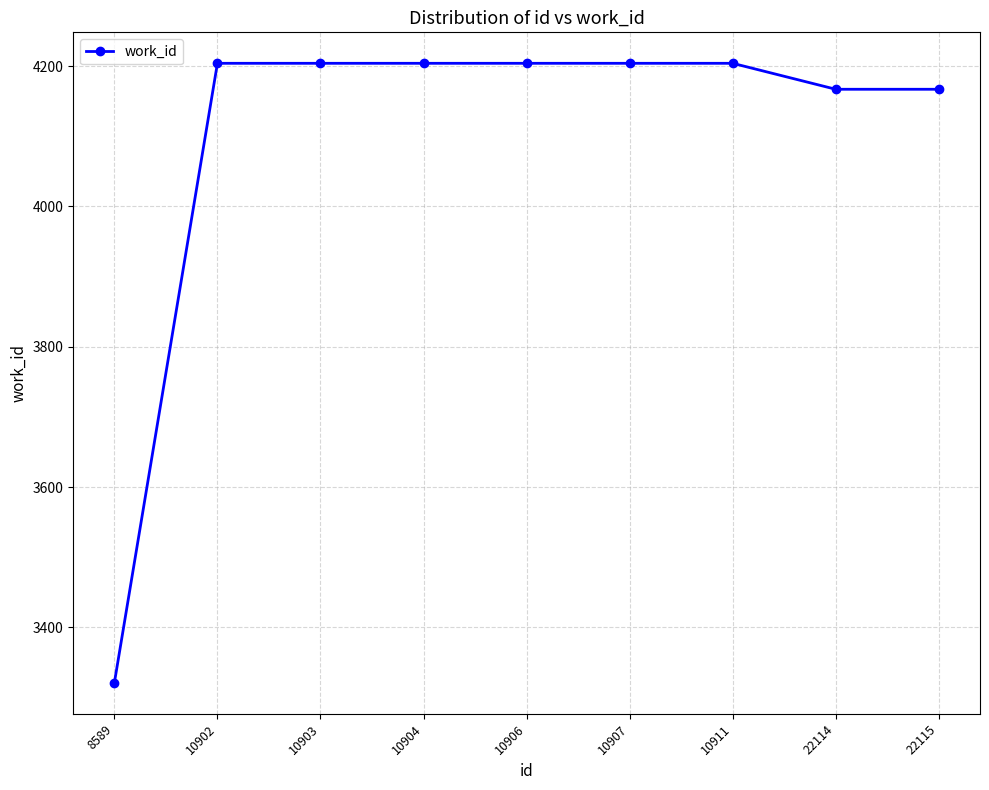

The chart shows a value of 6679 at 10907. True or false?

False